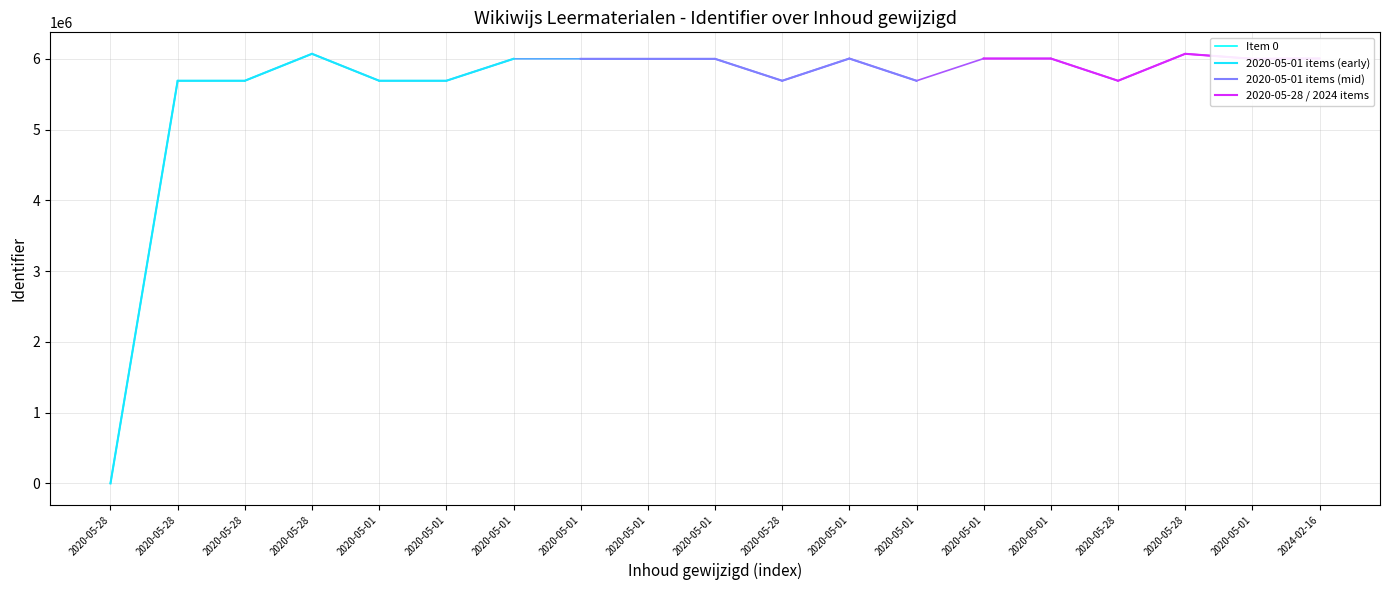

Does the chart display data point markers on the line(s)?

No